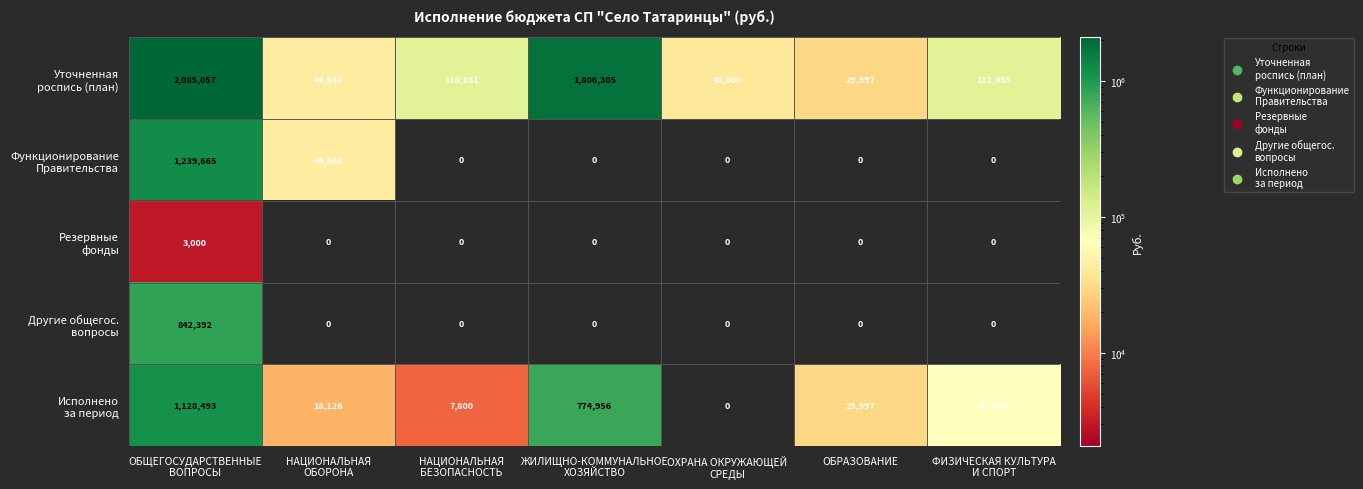

At how many categories does at least one series exceed 1659760?

2